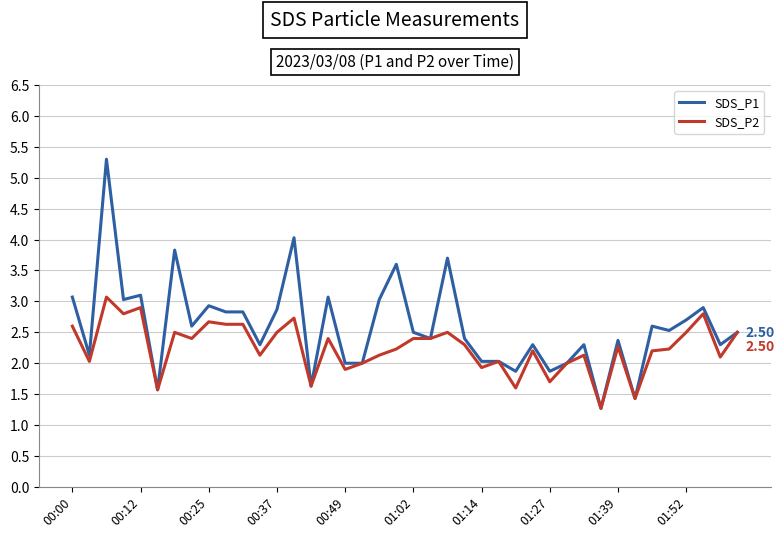

Rank the series by their maximum value, from lowest to highest.

SDS_P2, SDS_P1